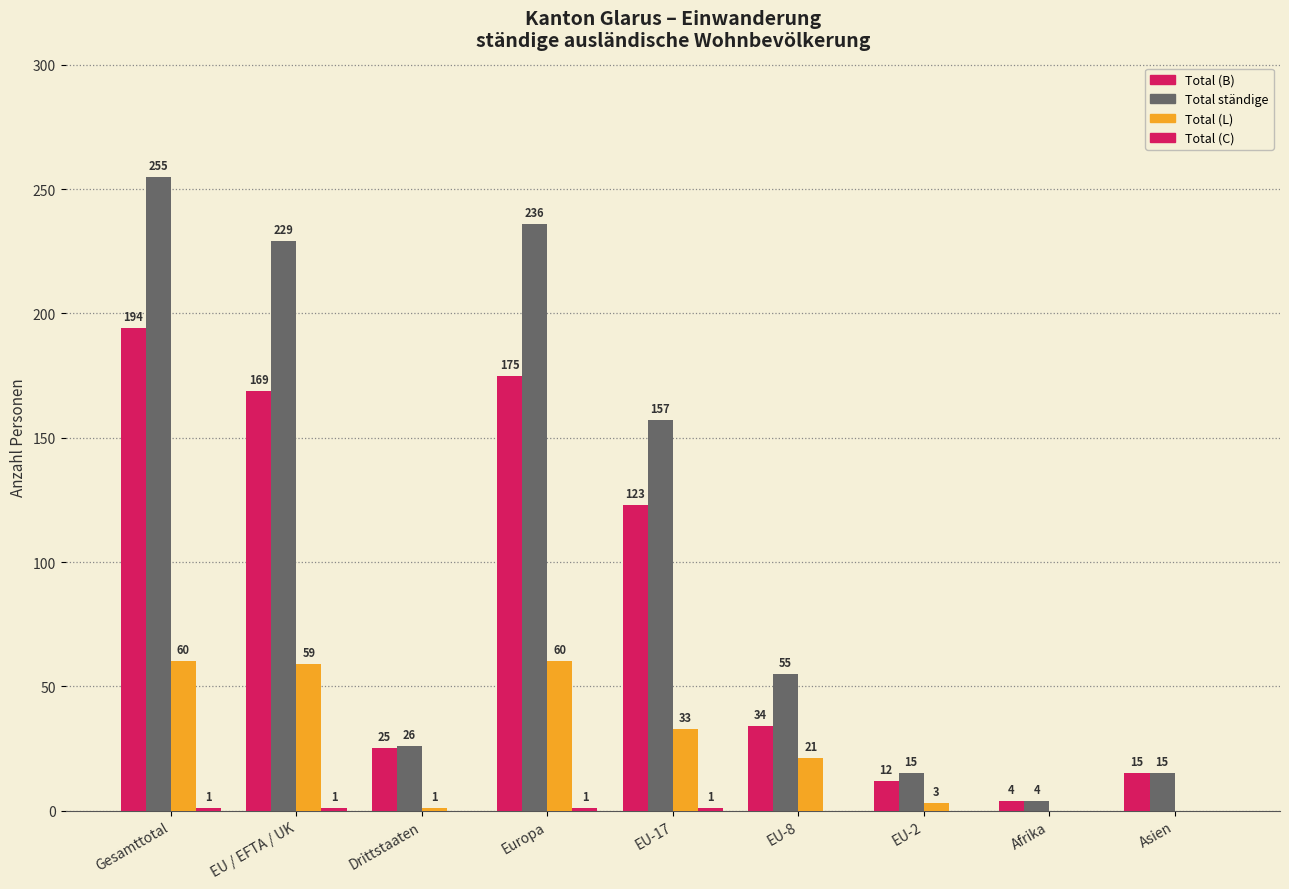

How many groups of bars are there?

9